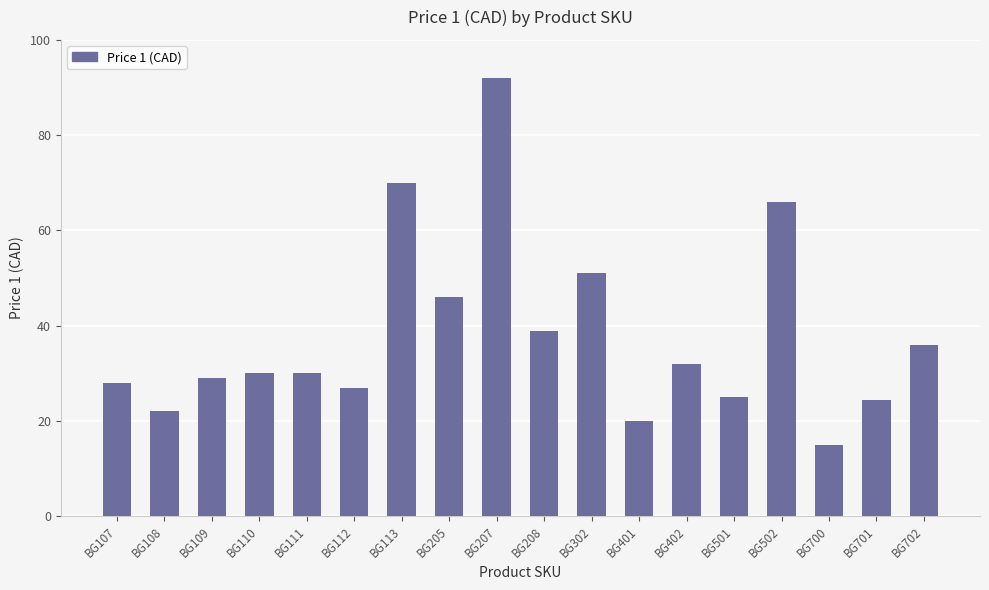

What is the greatest value displayed?

92.0